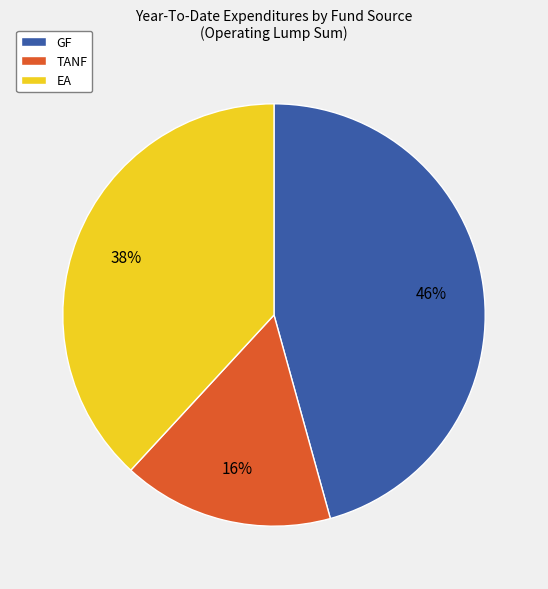

Is there a majority slice in this chart?

No